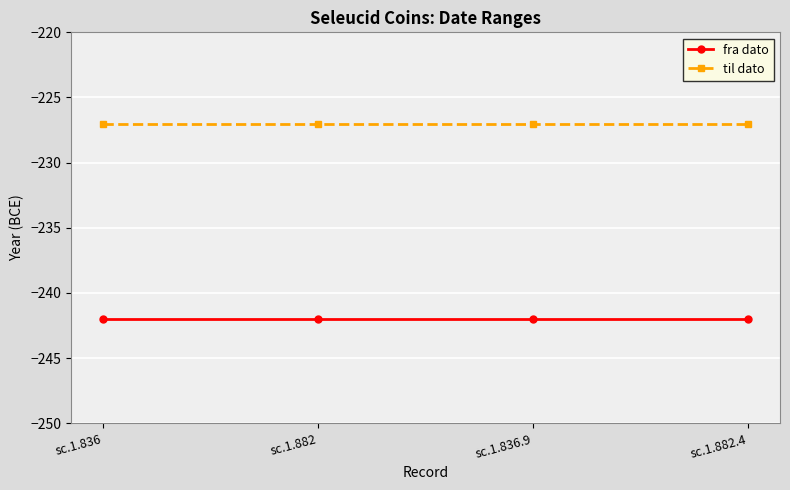

True or false: til dato has more than 2 interior local peaks.

False